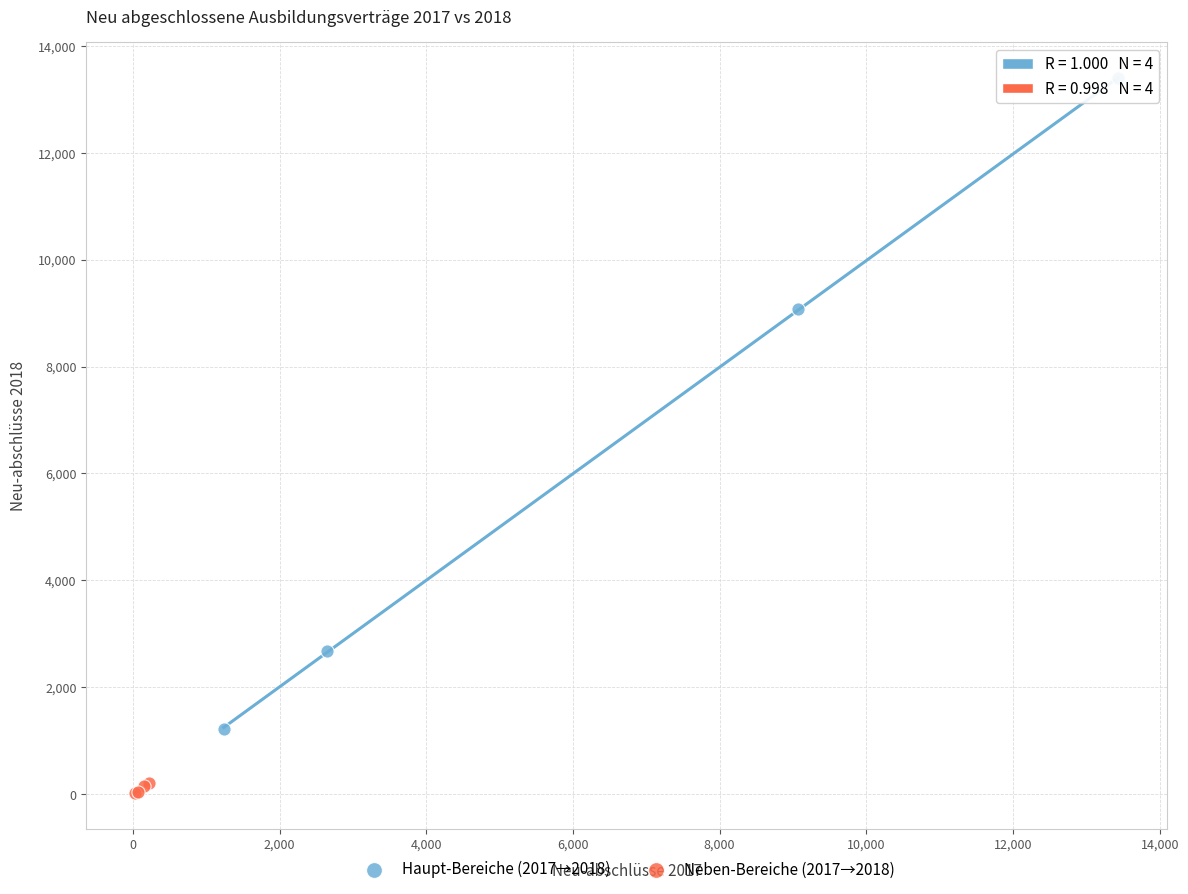

Which series reaches the minimum Y coordinate?

Neben-Bereiche (2017→2018)